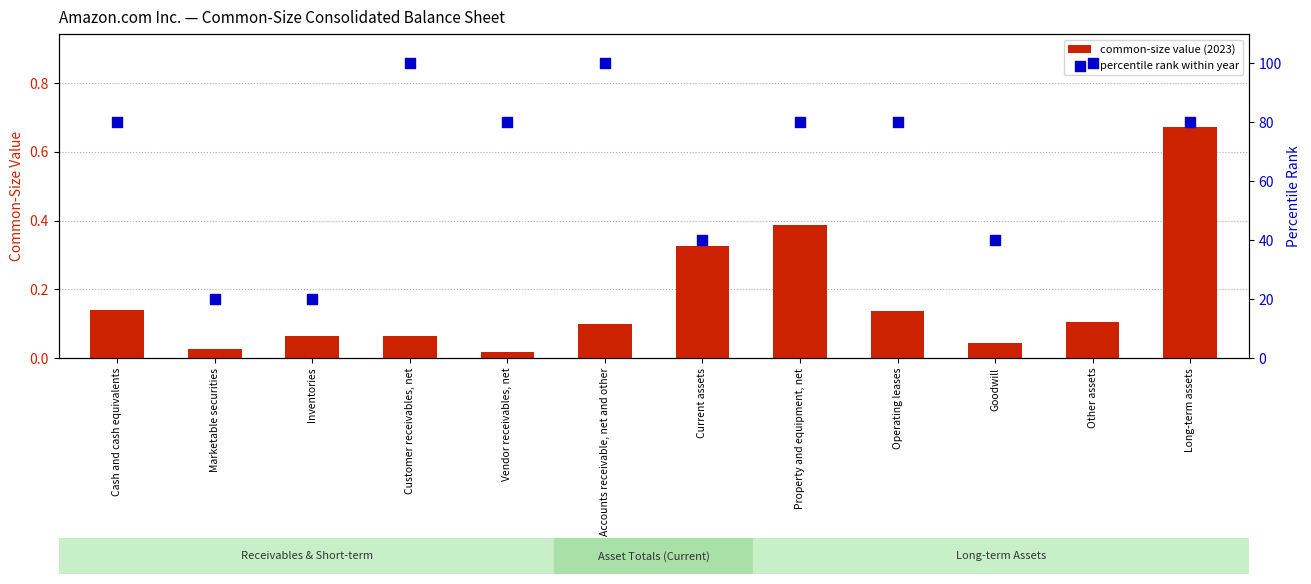

Which series has the widest spread of Y values?

percentile rank within year